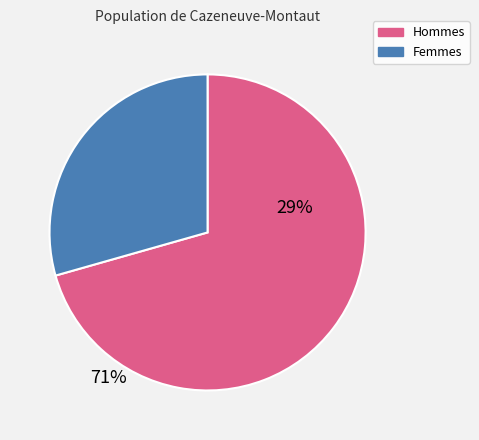

Is there a majority slice in this chart?

Yes